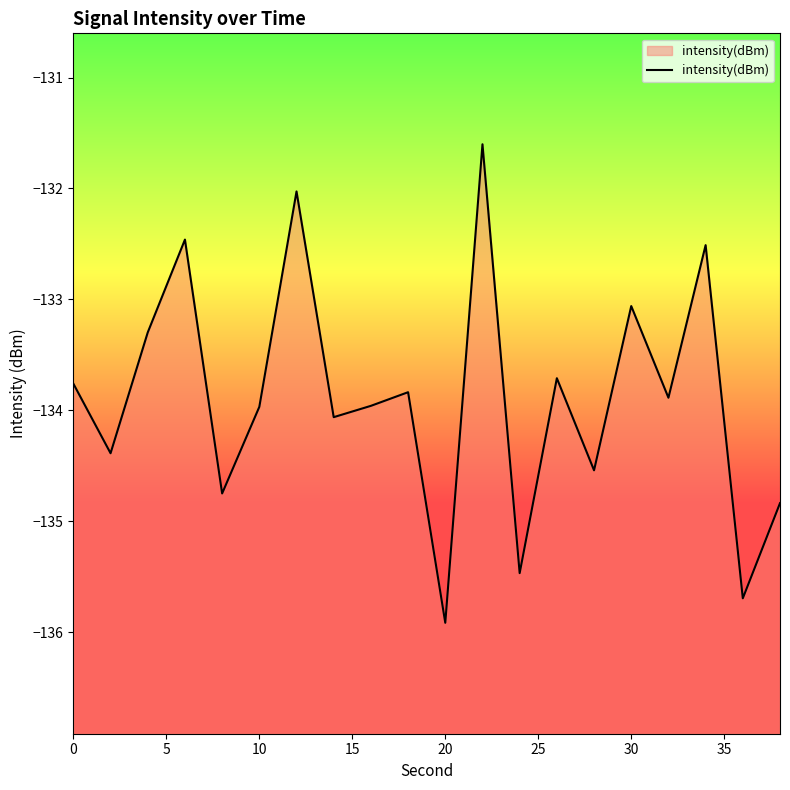

The chart shows a value of -89.8 at 30. True or false?

False